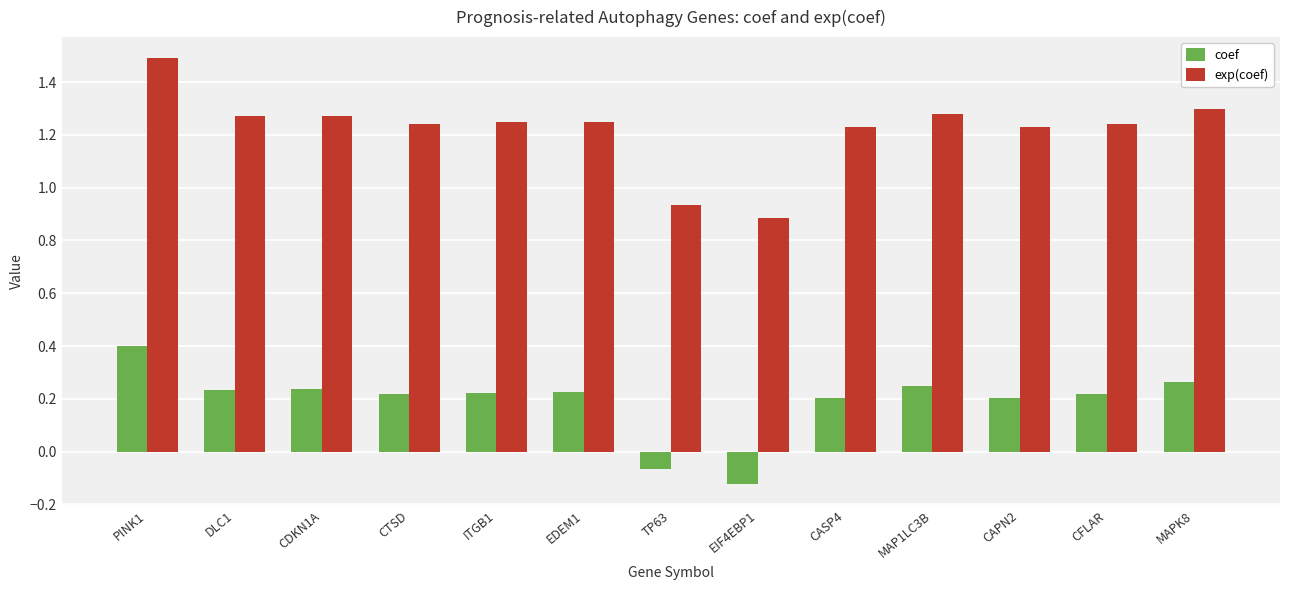

What is the total value across all series at ITGB1?

1.5